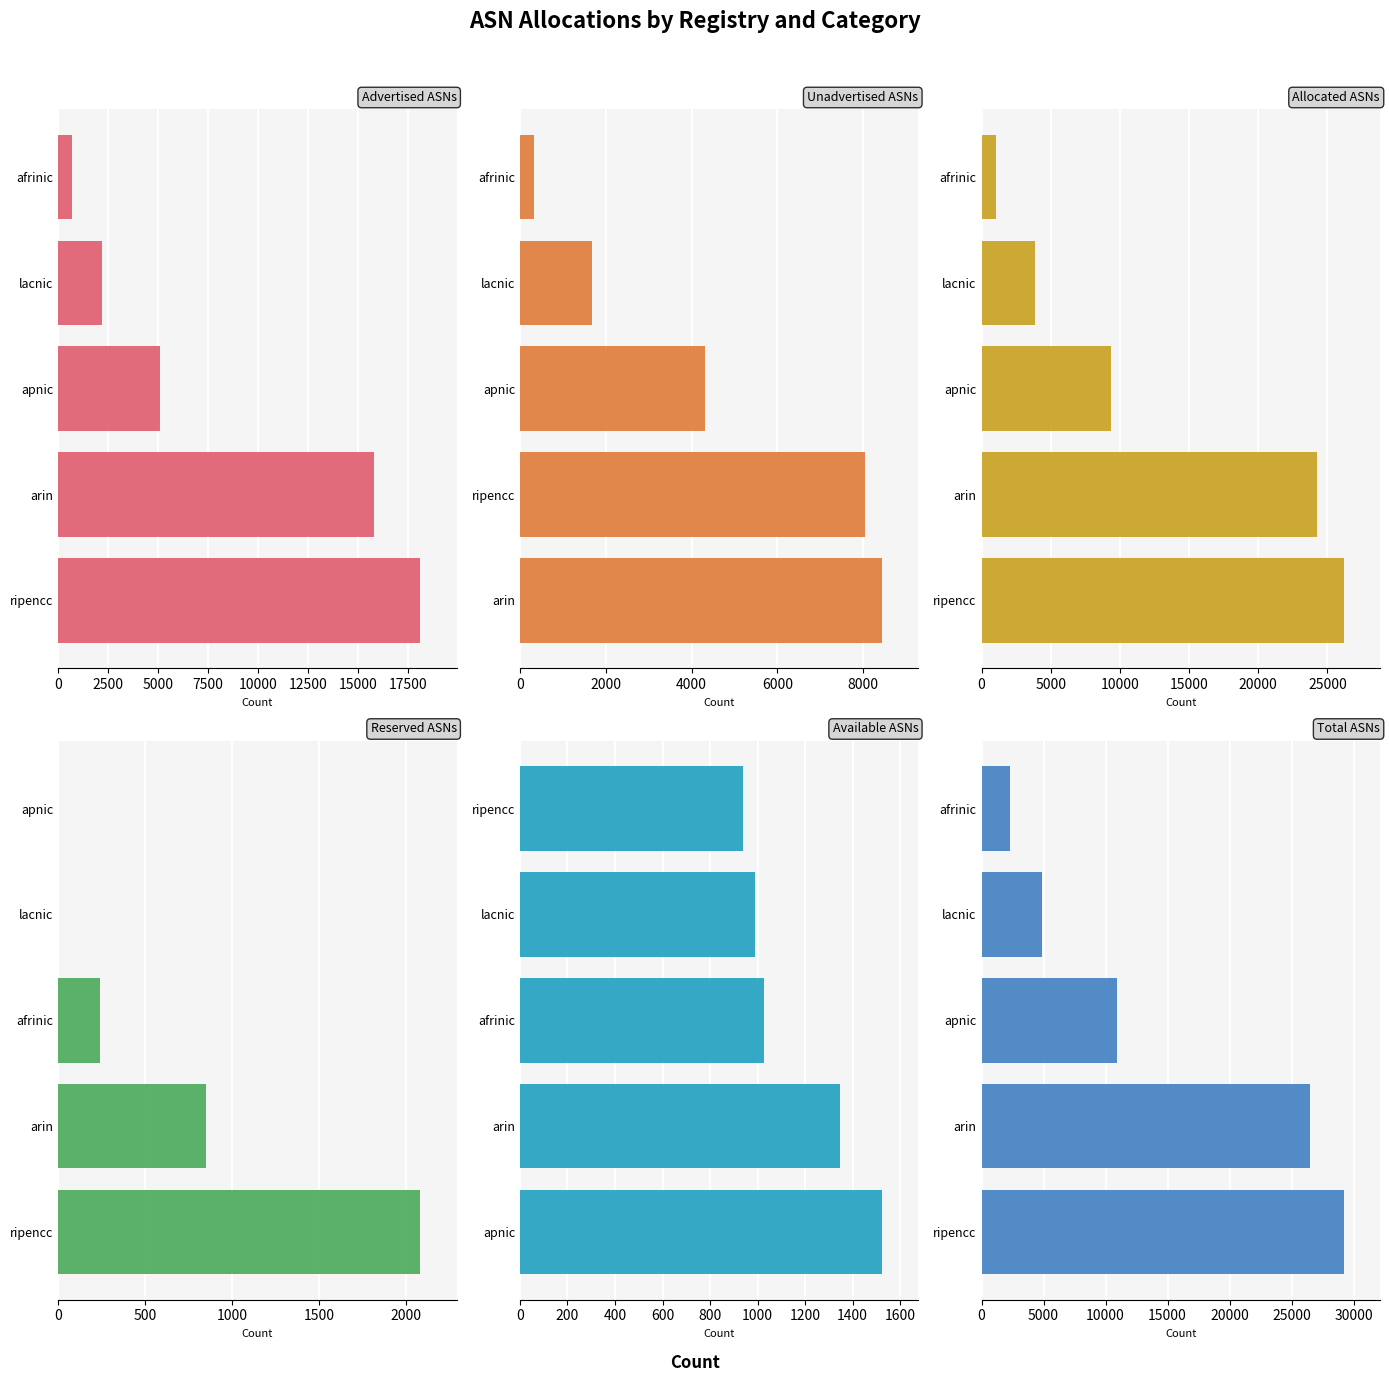

Reading right to left, what are all the values shown in this chart?

Advertised ASNs: 700	2190	5071	15817	18136
Unadvertised ASNs: 336	1683	4305	8050	8439
Allocated ASNs: 1036	3873	9376	24256	26186
Reserved ASNs: 0	0	240	852	2083
Available ASNs: 939	990	1026	1345	1524
Total ASNs: 2302	4863	10900	26453	29208